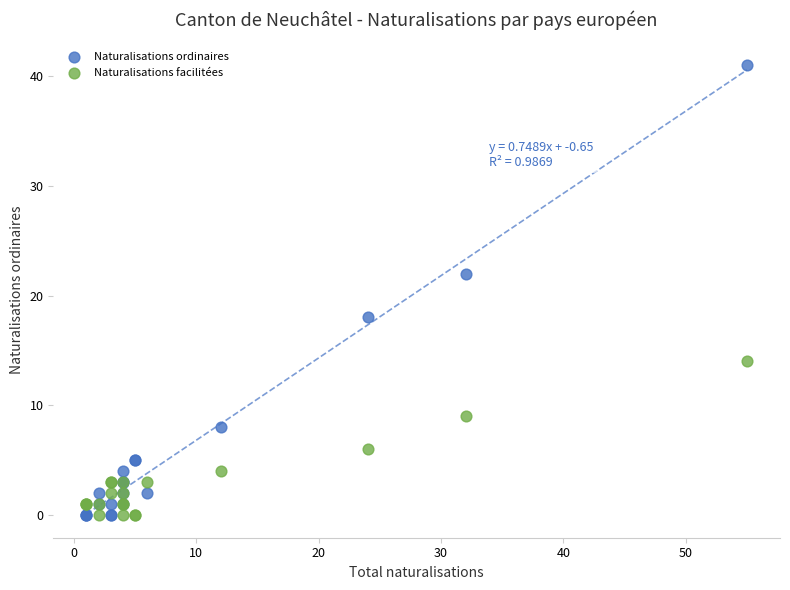

What is the X range (max minus min) for the scatter plot?

54